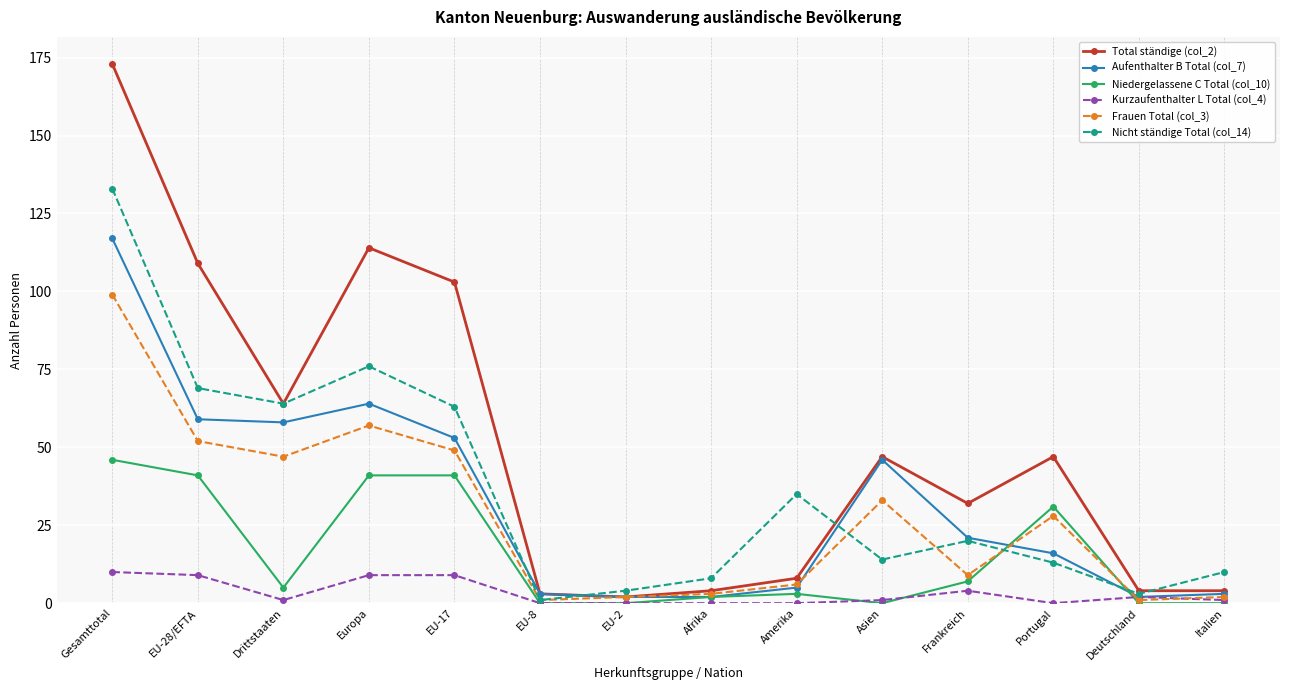

What is the minimum value for Nicht ständige Total (col_14)?

1